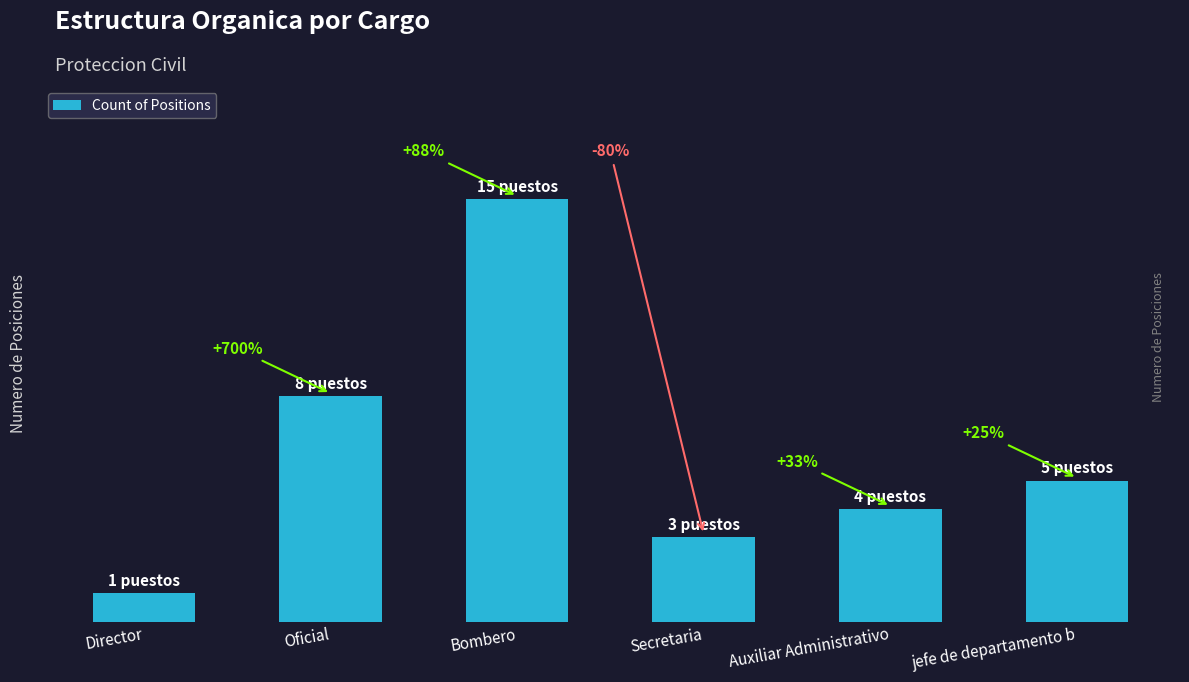

Reading left to right, extract all data points from this chart.

1	8	15	3	4	5